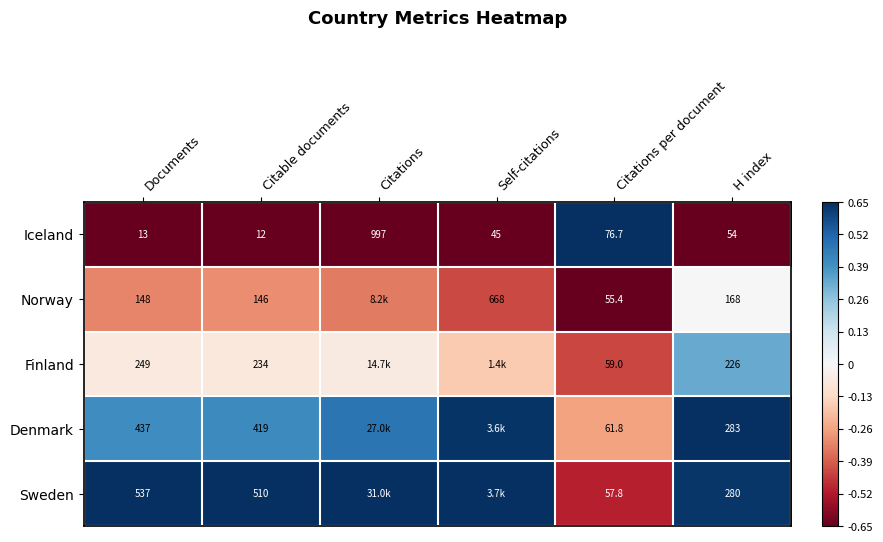

At Documents, list the series in order from smallest to largest.

Iceland, Norway, Finland, Denmark, Sweden